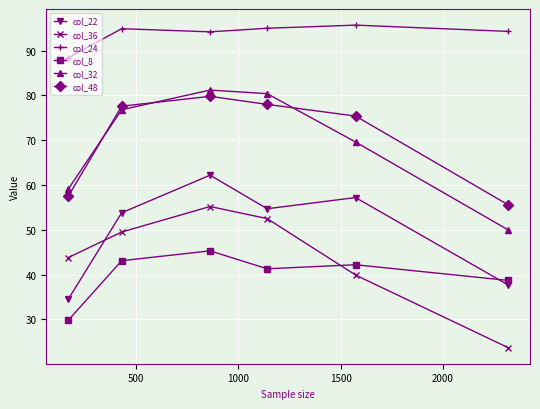

Does the chart display data point markers on the line(s)?

Yes